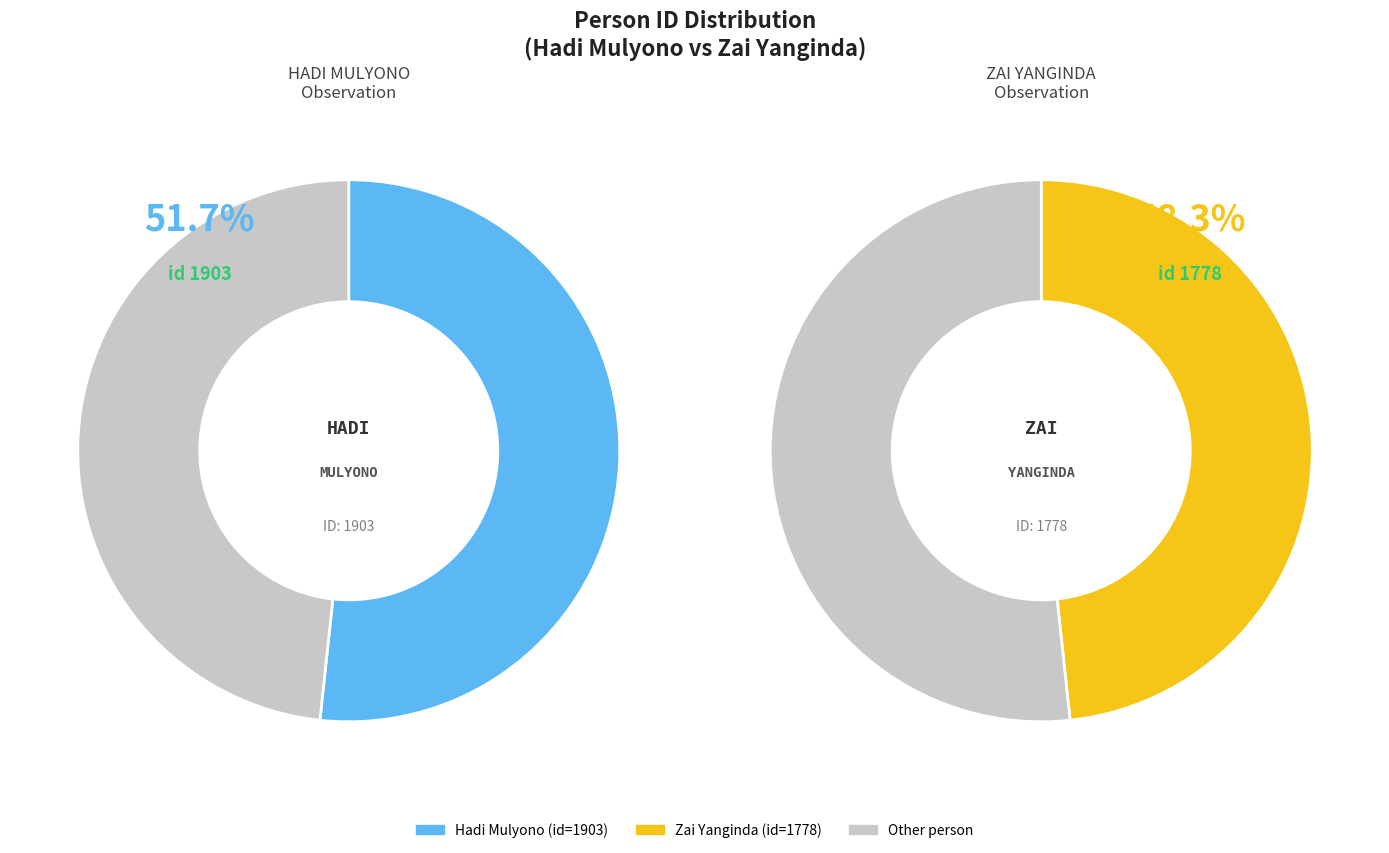

Which category accounts for the majority?

Hadi Mulyono